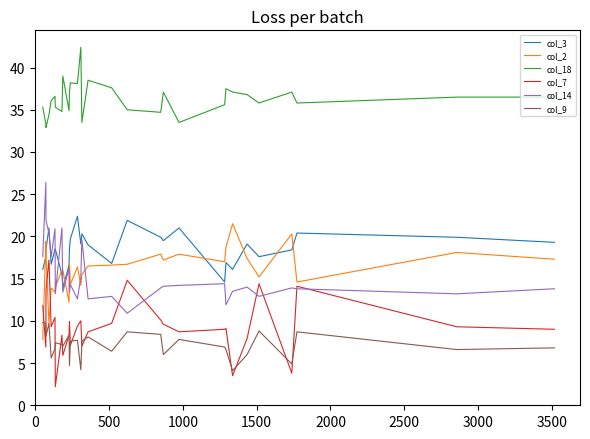

What is the highest value of the col_2 series?

21.5